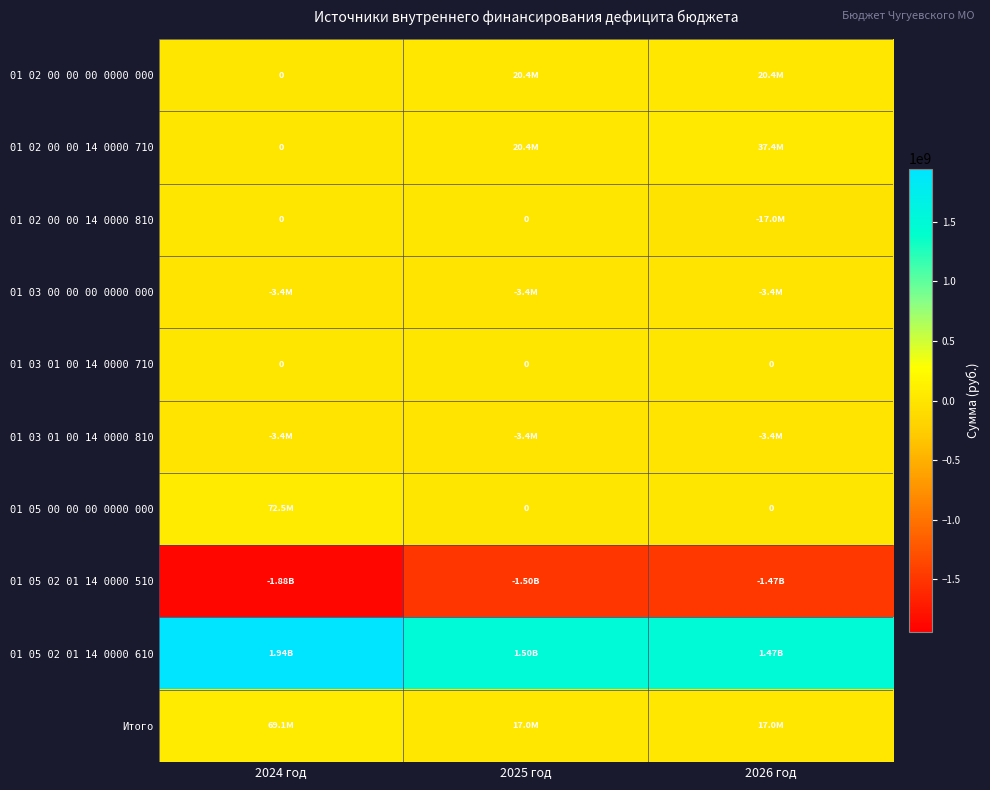

Rank the series by their maximum value, from highest to lowest.

01 05 02 01 14 0000 610, 01 05 00 00 00 0000 000, Итого, 01 02 00 00 14 0000 710, 01 02 00 00 00 0000 000, 01 02 00 00 14 0000 810, 01 03 01 00 14 0000 710, 01 03 00 00 00 0000 000, 01 03 01 00 14 0000 810, 01 05 02 01 14 0000 510